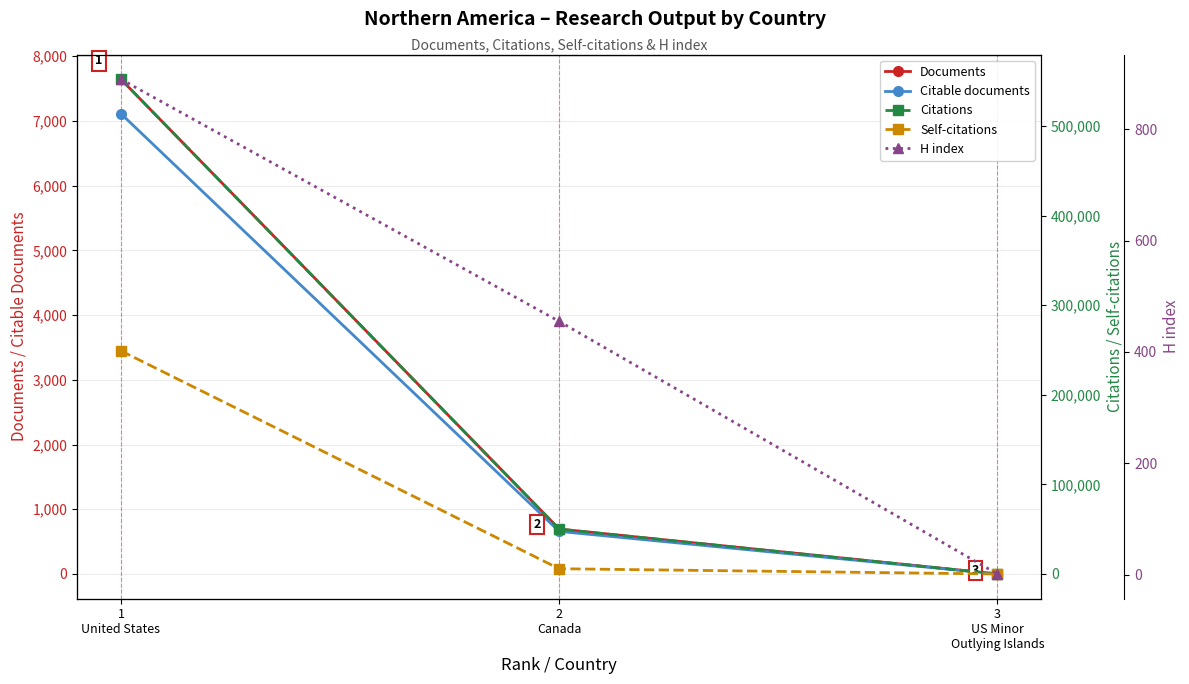

What position from the left is 3
US Minor
Outlying Islands?

3